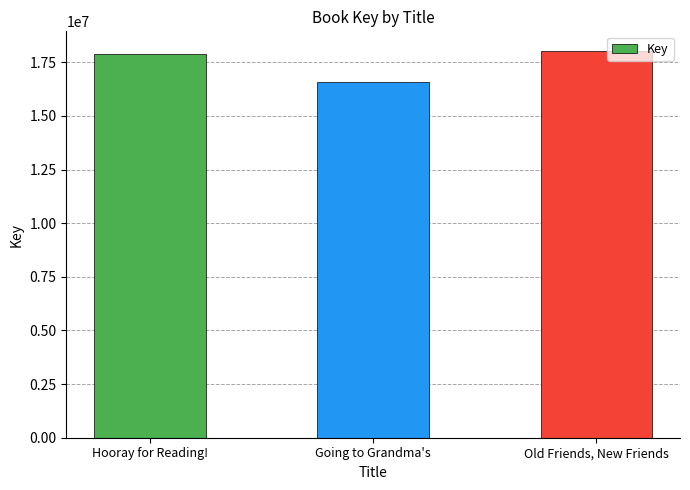

What is the difference between the maximum and second lowest values?

144704